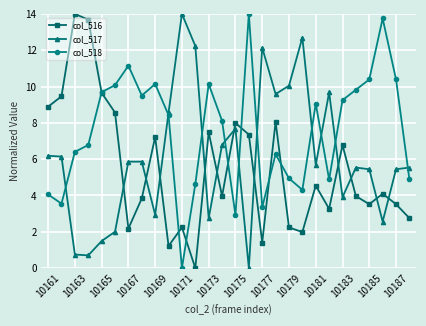

How many interior local peaks does the col_516 series have?

9